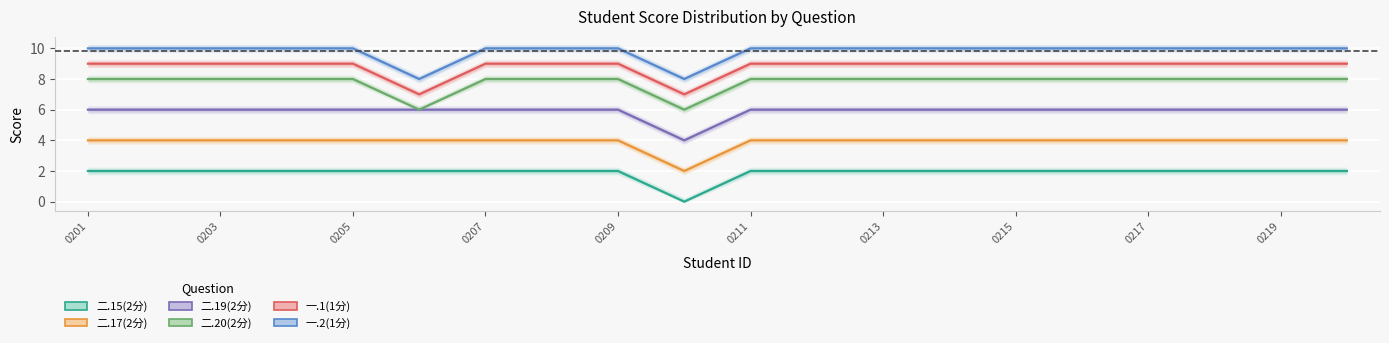

True or false: 二.17(2分) and 二.19(2分) cross at least once.

False